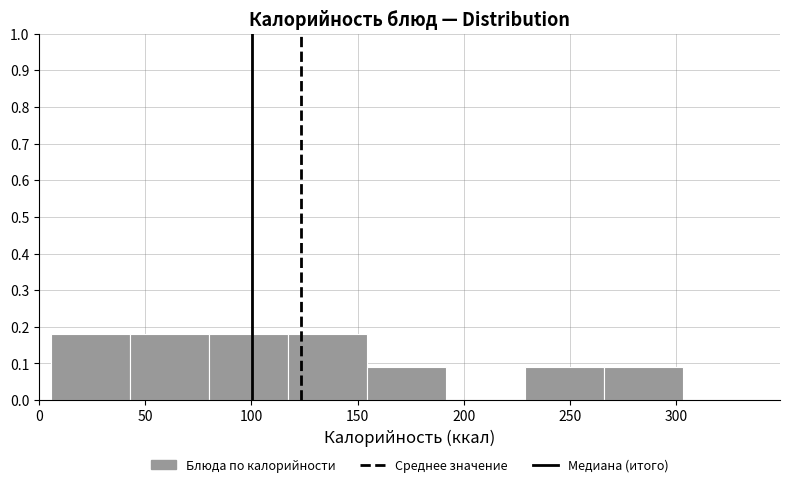

How tall is the bar that spans 265 to 305 on the x-axis? Neither the bar edges nor the heights are printed on the chart, so give them approximately, as read against the axes.

0.09